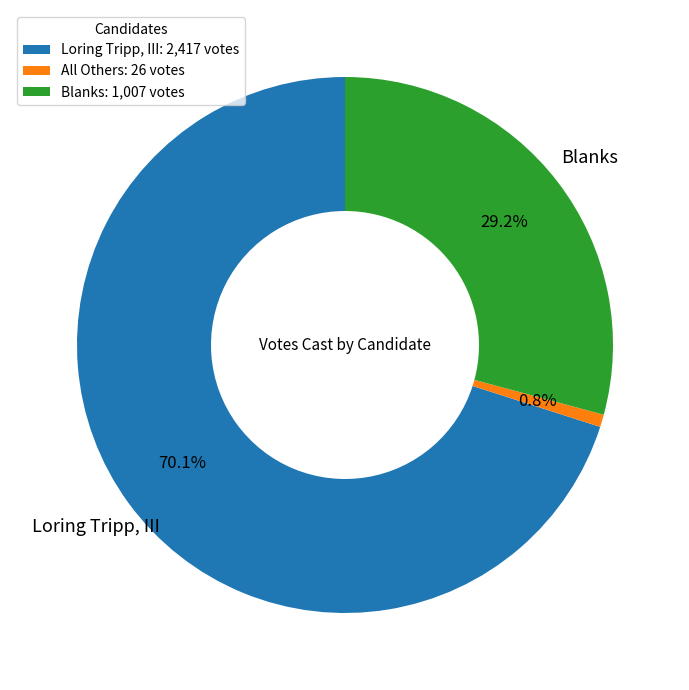

To the nearest percent, what portion does Blanks represent?

29%